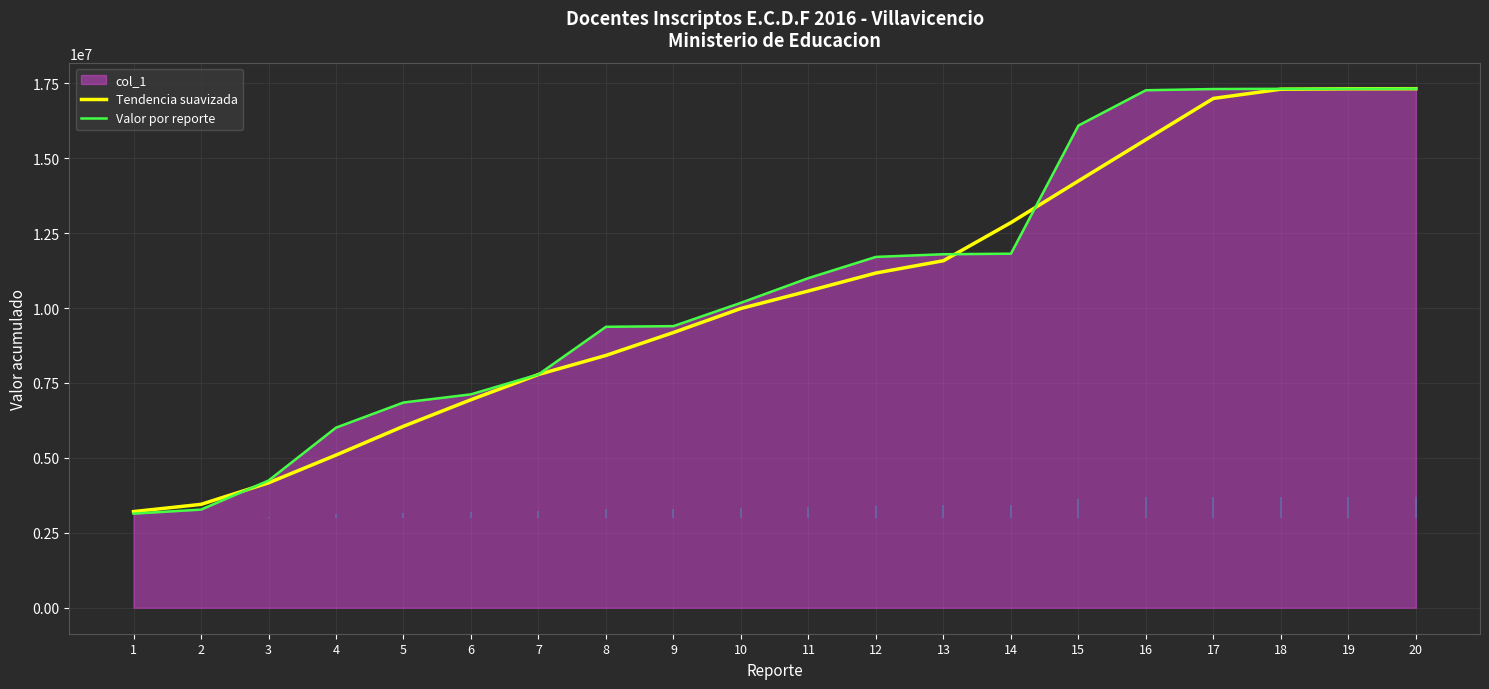

Rank the series by their maximum value, from highest to lowest.

Valor por reporte, Tendencia suavizada